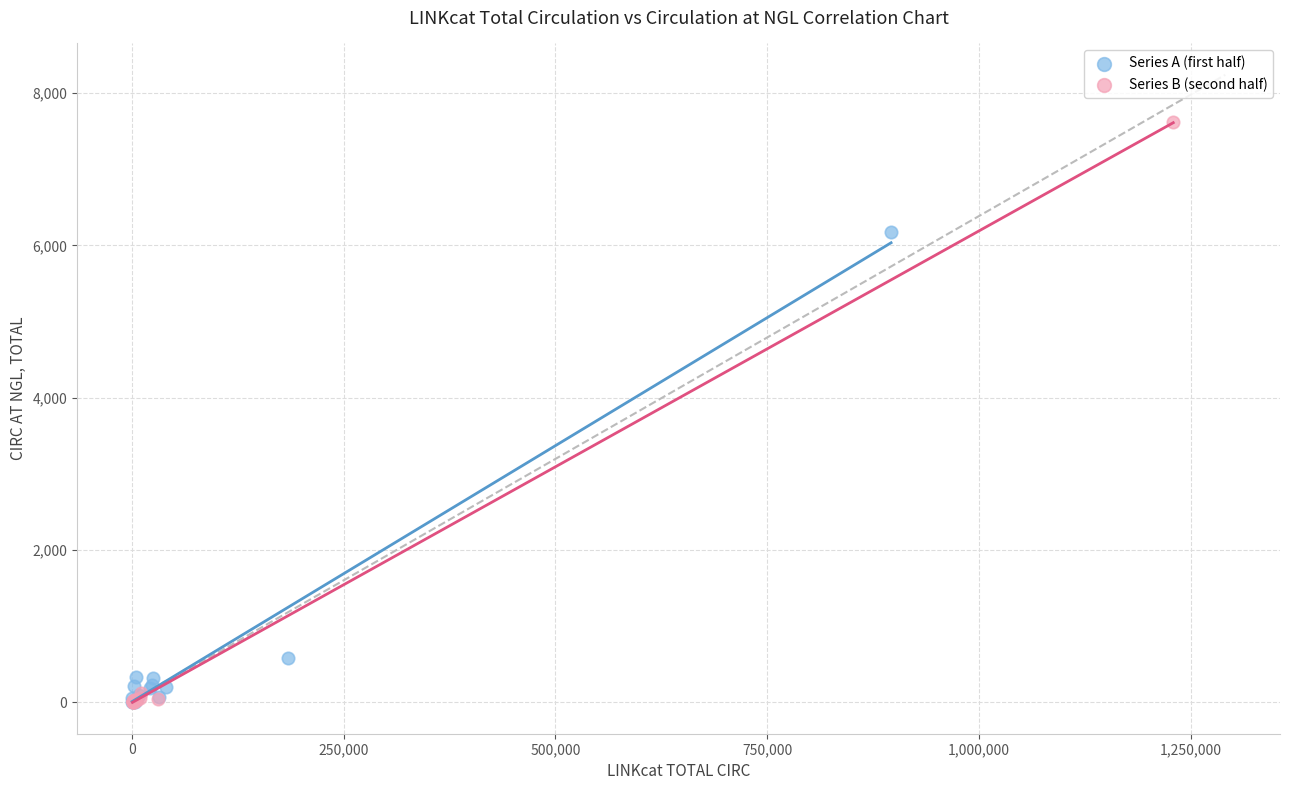

Which series has the widest spread of Y values?

Series B (second half)